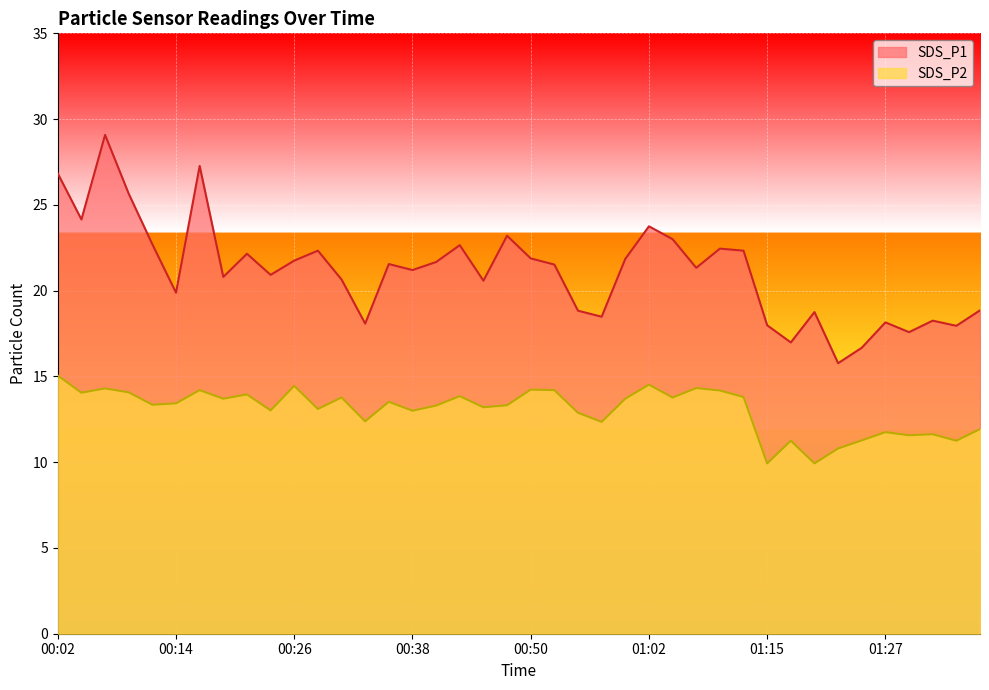

Reading right to left, list all the values displayed in this chart.

SDS_P1: 18.9	17.9	18.2	17.6	18.1	16.7	15.8	18.8	17.0	18.0	22.3	22.4	21.3	23.0	23.8	21.9	18.5	18.8	21.5	21.9	23.2	20.6	22.6	21.7	21.2	21.6	18.1	20.6	22.3	21.8	20.9	22.1	20.8	27.3	19.9	22.7	25.6	29.1	24.1	26.8
SDS_P2: 11.9	11.2	11.6	11.6	11.8	11.3	10.8	9.9	11.2	9.9	13.8	14.2	14.3	13.8	14.5	13.7	12.3	12.9	14.2	14.2	13.3	13.2	13.8	13.3	13.0	13.5	12.4	13.8	13.1	14.4	13.0	13.9	13.7	14.2	13.4	13.3	14.1	14.3	14.1	15.1